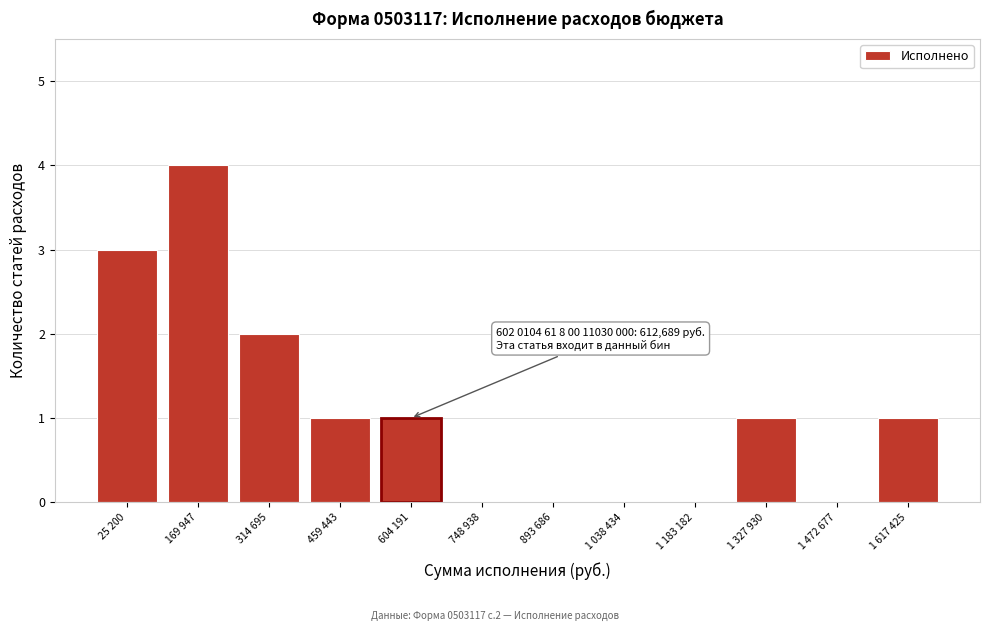

Reading left to right, extract all data points from this chart.

25 200=3	169 947=4	314 695=2	459 443=1	604 191=1	748 938=0	893 686=0	1 038 434=0	1 183 182=0	1 327 930=1	1 472 677=0	1 617 425=1